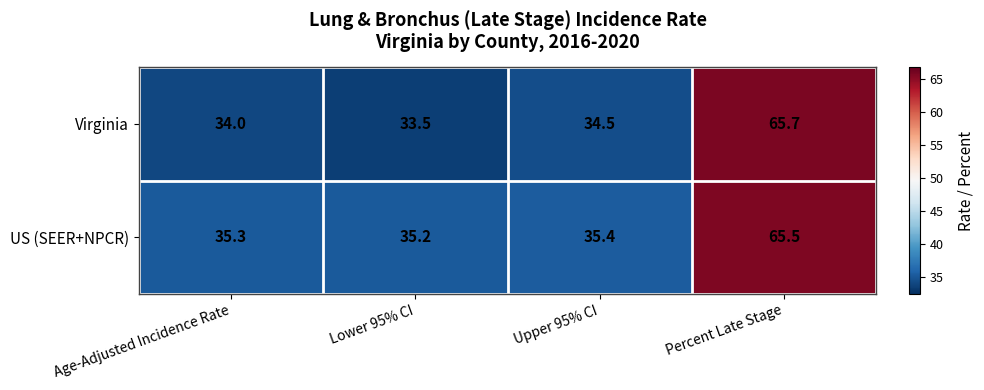

What is the total value across all series at Percent Late Stage?

131.2